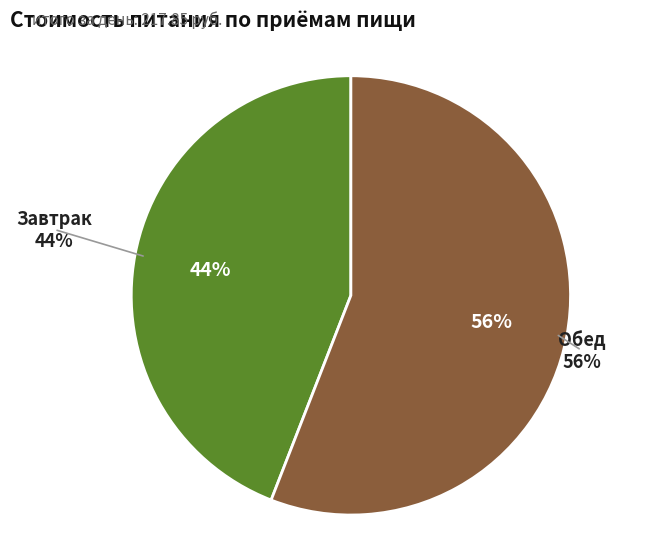

Is the sum of Завтрак and Обед greater than half?

Yes